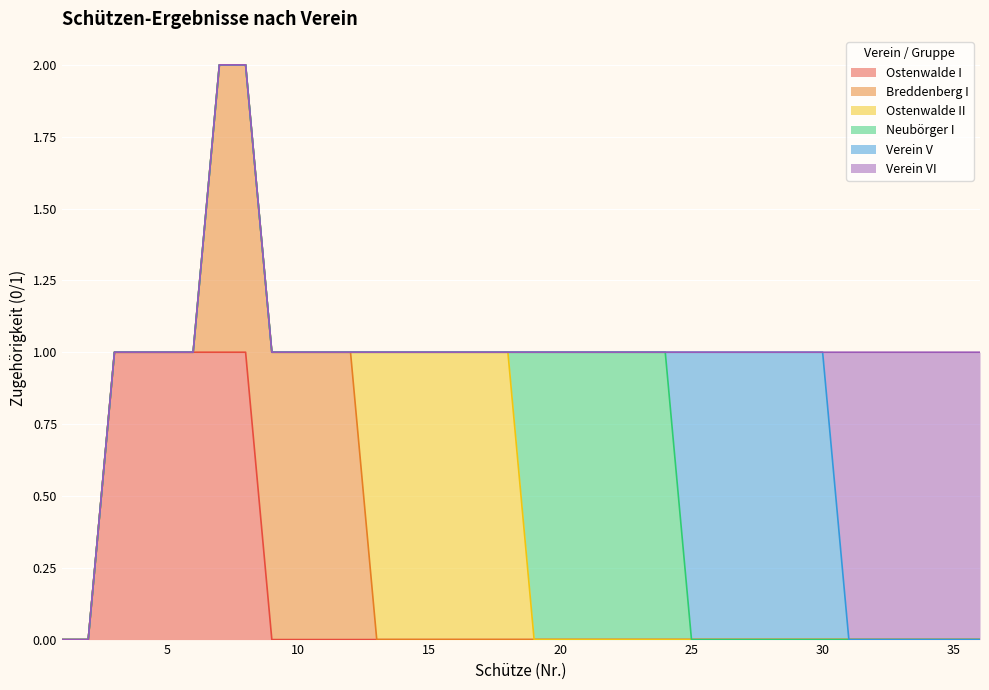

Is it true that Neubörger I equals 0 at 23?

False